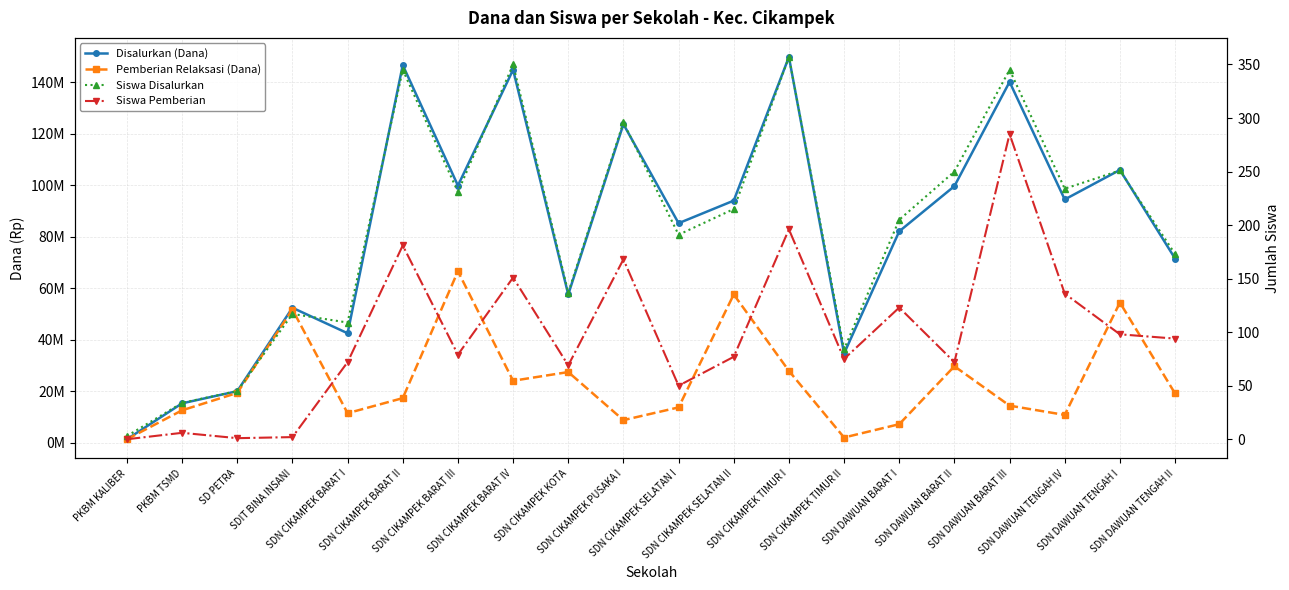

Does the chart have visible grid lines?

Yes